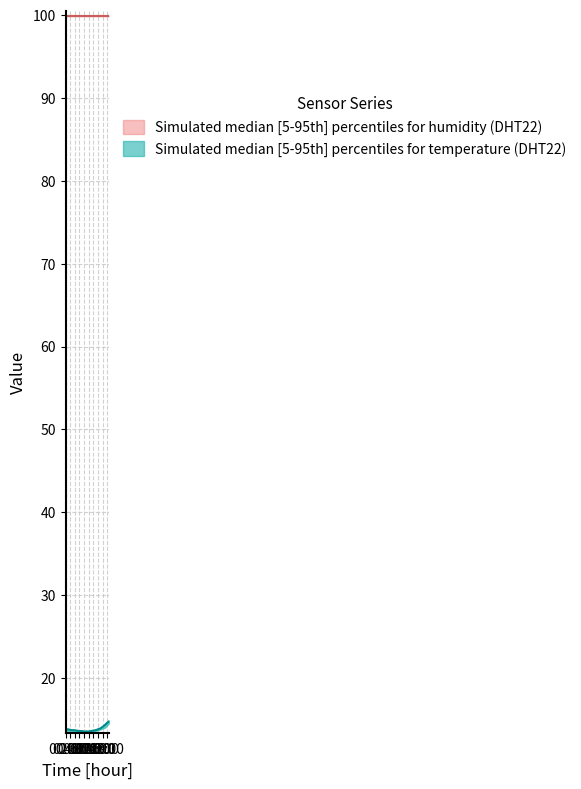

At how many categories does at least one series exceed 90?

20